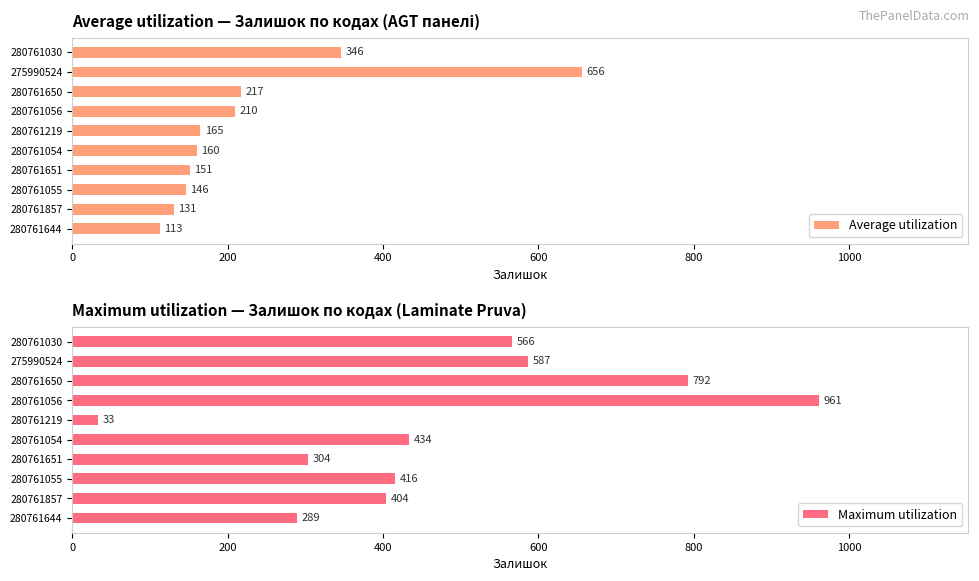

Where is Maximum utilization nearest to the value 497?

280761054